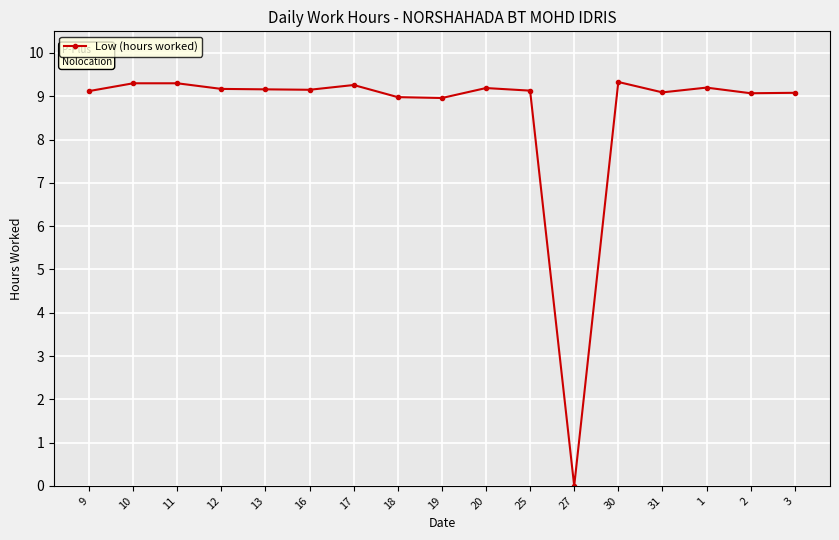

Is it true that the value at 25 is 9.1?

True